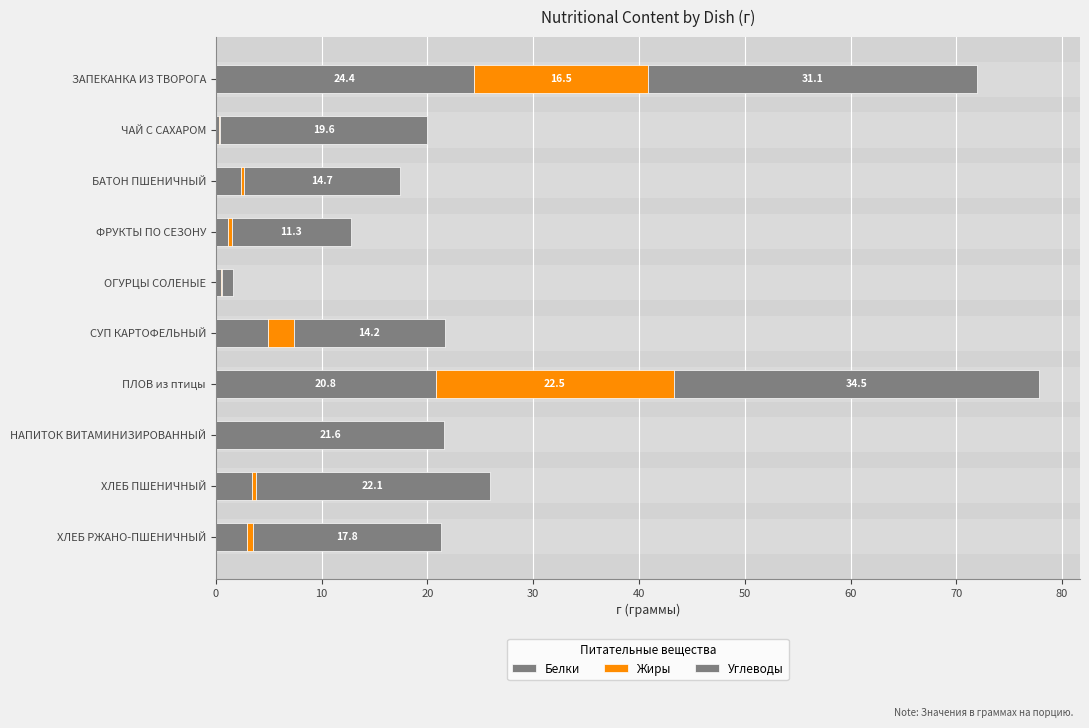

Count the number of categories in the chart.

10